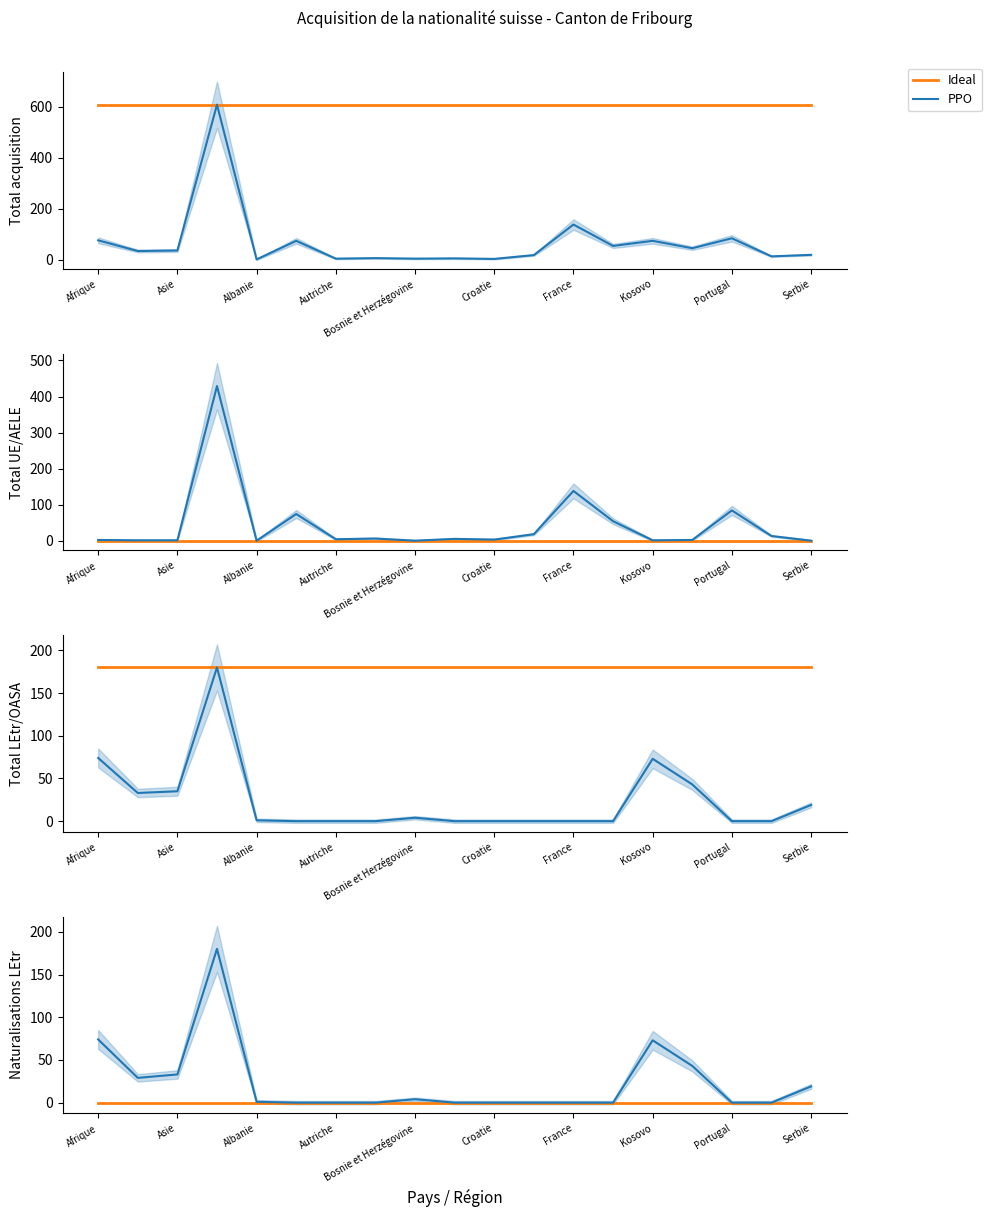

True or false: PPO has more than 1 interior local peaks.

True